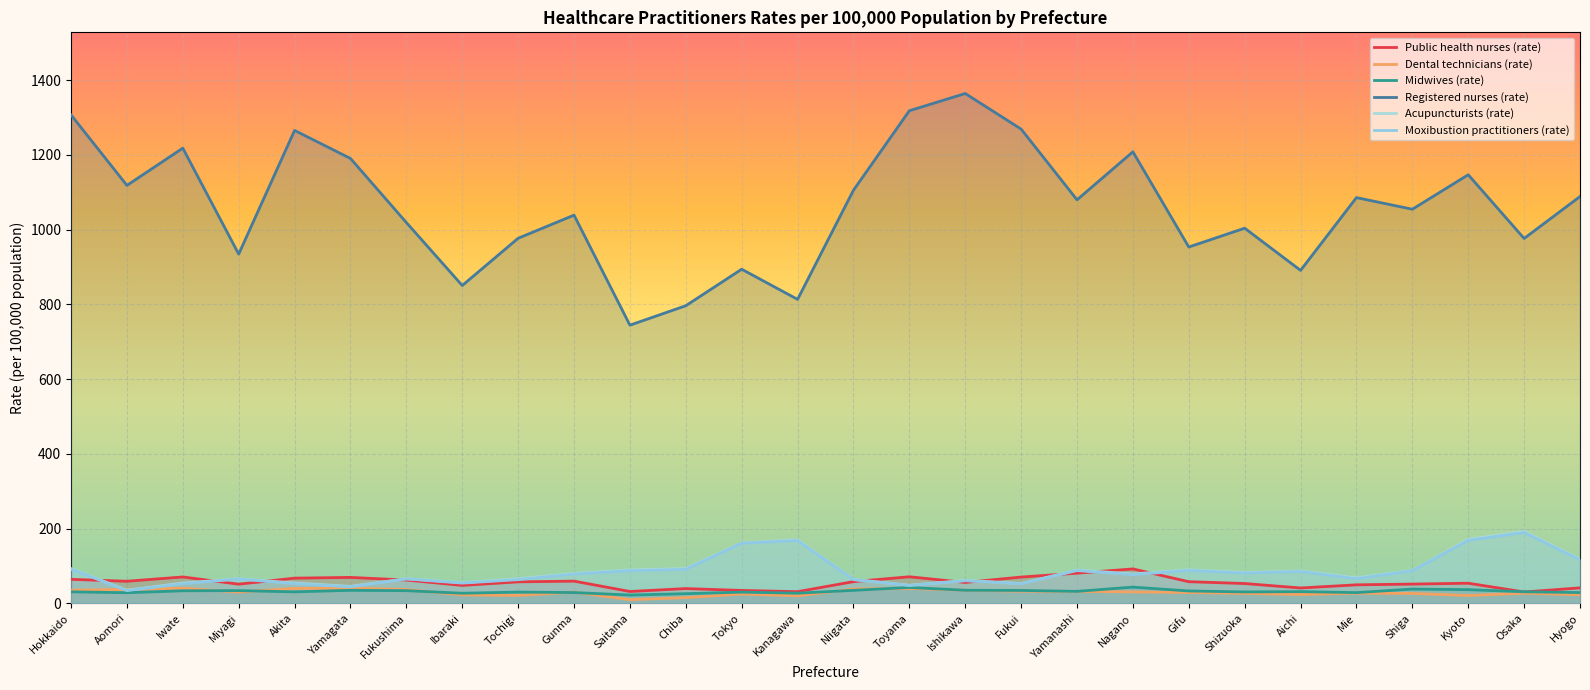

Which series has the largest range (max minus min)?

Registered nurses (rate)